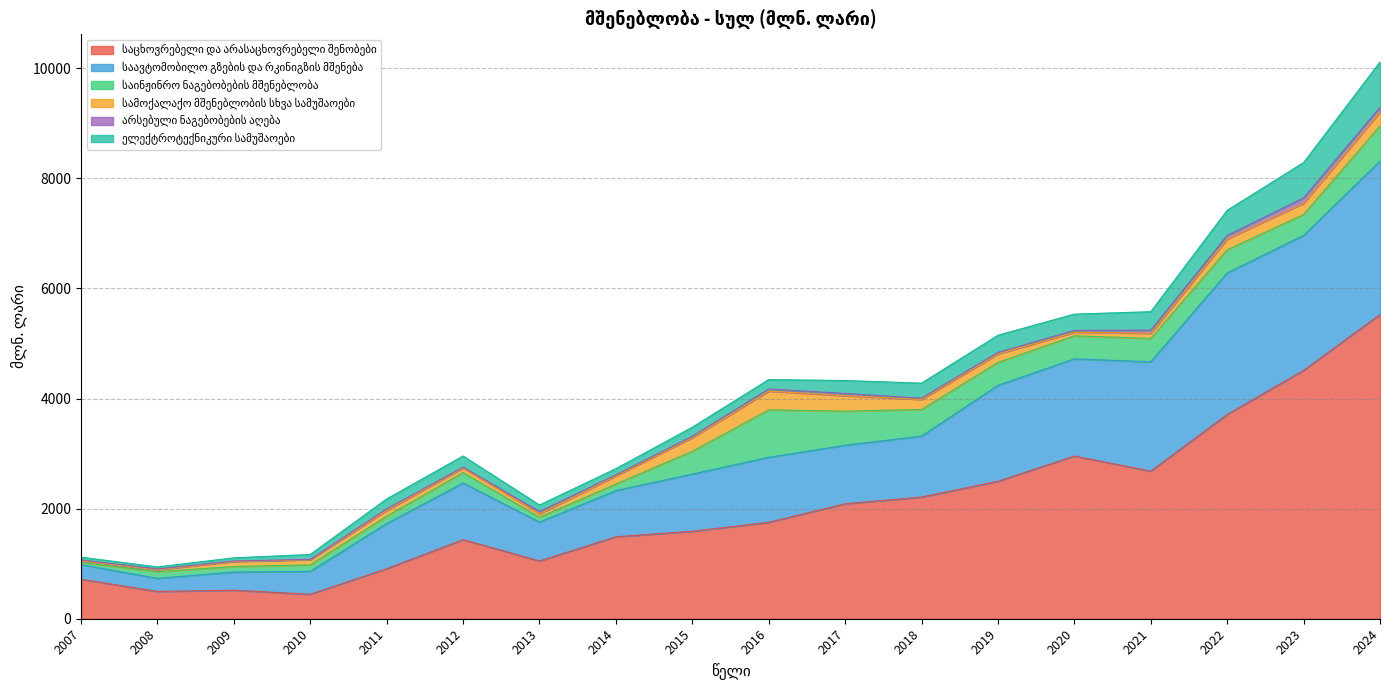

What are all the series names shown in the legend?

საცხოვრებელი და არასაცხოვრებელი შენობები, საავტომობილო გზების და რკინიგზის მშენება, საინჟინრო ნაგებობების მშენებლობა, სამოქალაქო მშენებლობის სხვა სამუშაოები, არსებული ნაგებობების აღება, ელექტროტექნიკური სამუშაოები